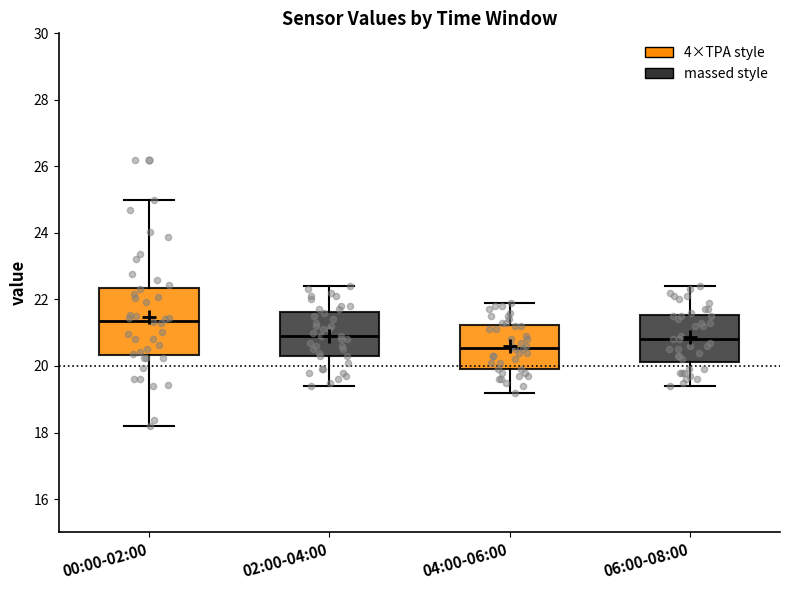

Reading left to right, transcribe this box plot: for each box, give where its median line is, the range the box spans, and where its two whiskers end, as read against the y-axis. The values are not printed on the chart, so give them approximately, as read against the axis.

00:00-02:00: median 21.4, box 20.4 to 22.4, whiskers 18.2 to 25.0
02:00-04:00: median 21.0, box 20.4 to 21.6, whiskers 19.4 to 22.4
04:00-06:00: median 20.6, box 20.0 to 21.2, whiskers 19.2 to 22.0
06:00-08:00: median 20.8, box 20.2 to 21.6, whiskers 19.4 to 22.4